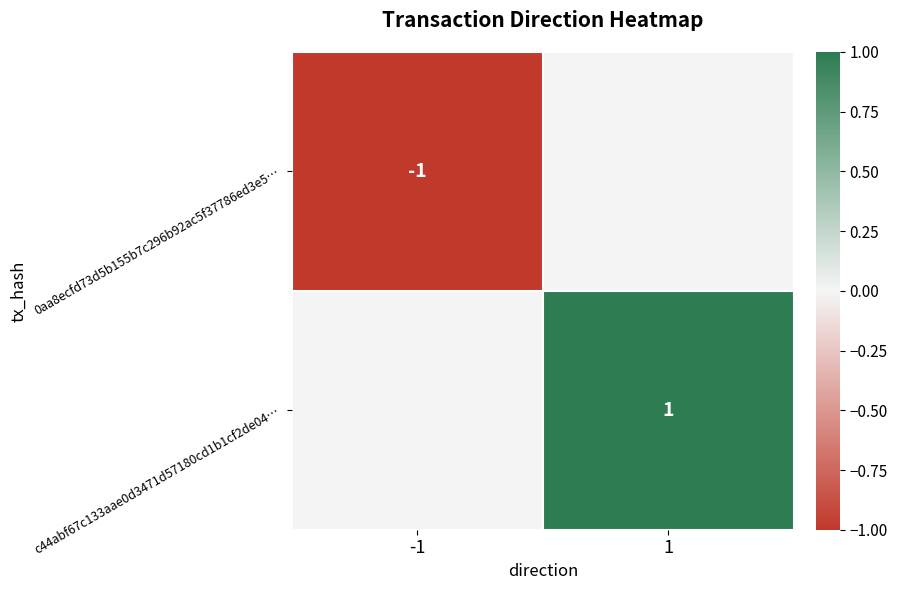

Is it true that c44abf67c133aae0d3471d57180cd1b1cf2de04… equals 1 at 1?

True